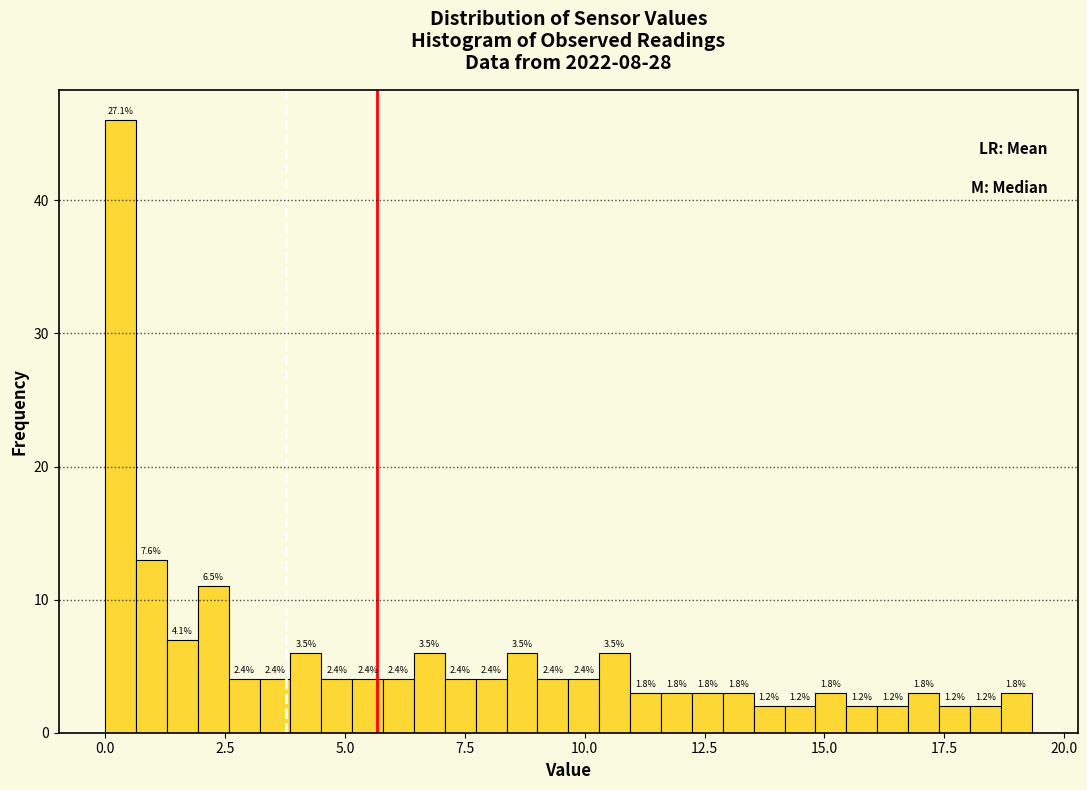

Read against the x-axis, roughly where is the centre of the tallest bar?

0.5